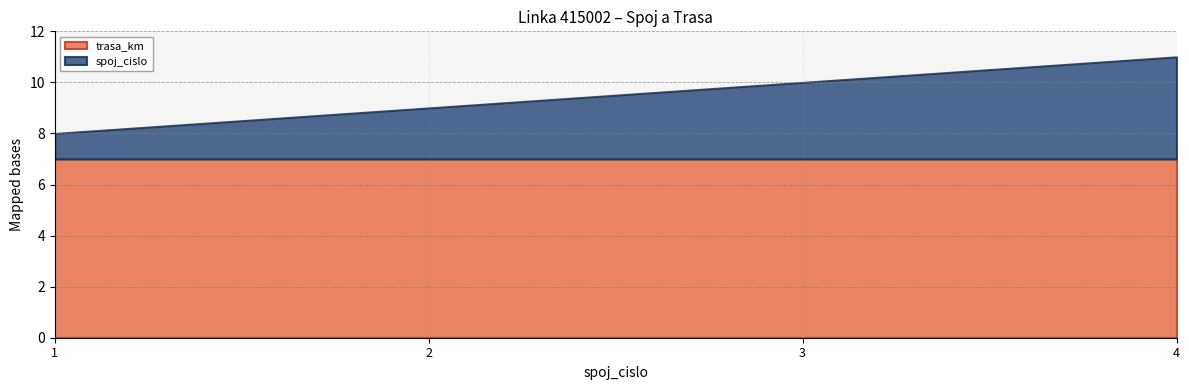

Count the number of categories in the chart.

4